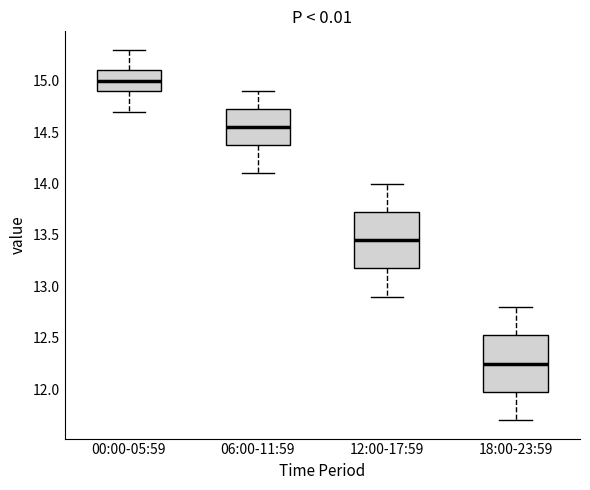

Where does the upper whisker of the box for 06:00-11:59 end on the y-axis? The values are not printed on the chart, so give them approximately, as read against the axis.

14.90